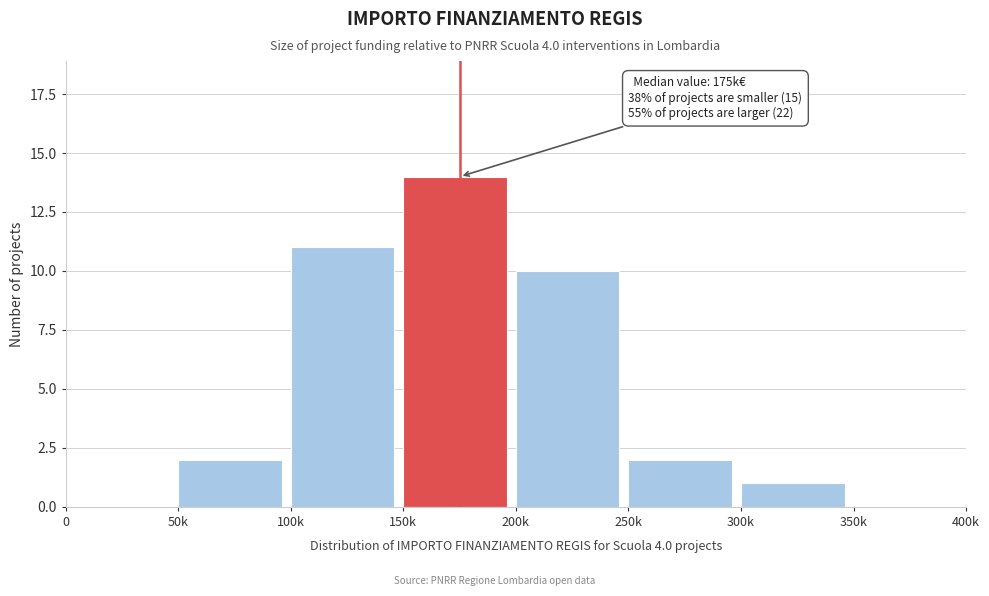

Reading left to right, list all the values displayed in this chart.

0=0	50k=2	100k=11	150k=14	200k=10	250k=2	300k=1	350k=0